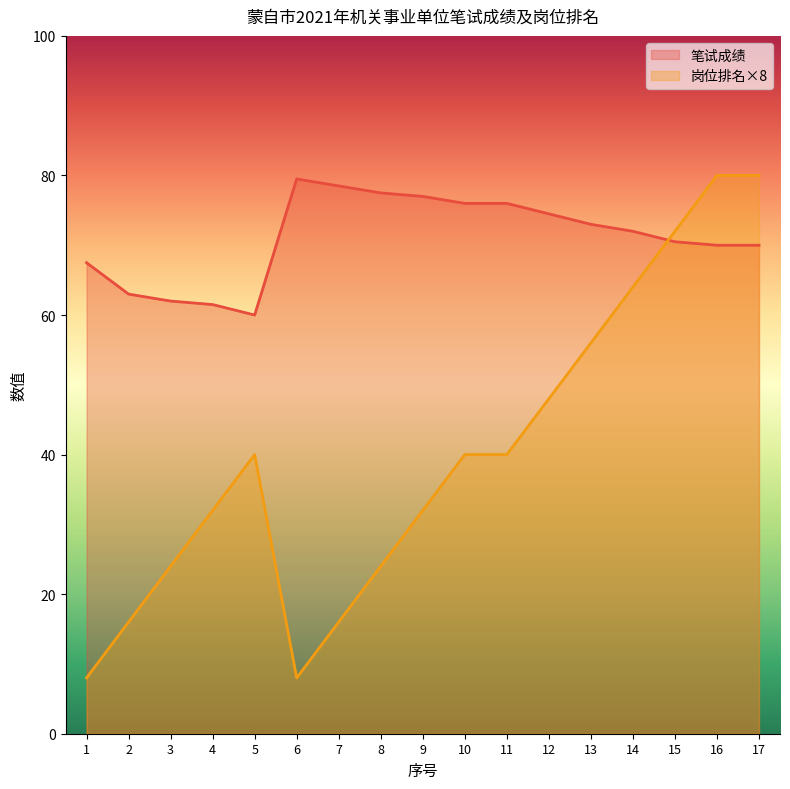

At 5, list the series in order from smallest to largest.

岗位排名×8, 笔试成绩